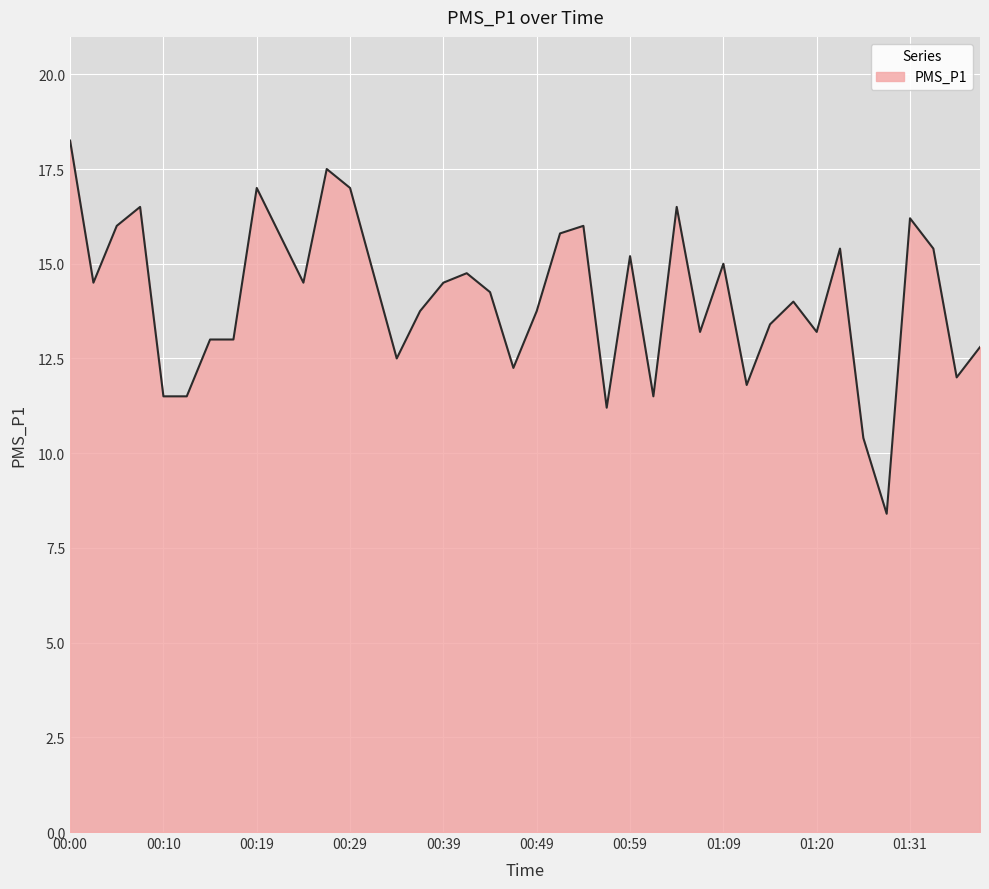

What is the minimum value shown in the chart?

8.4